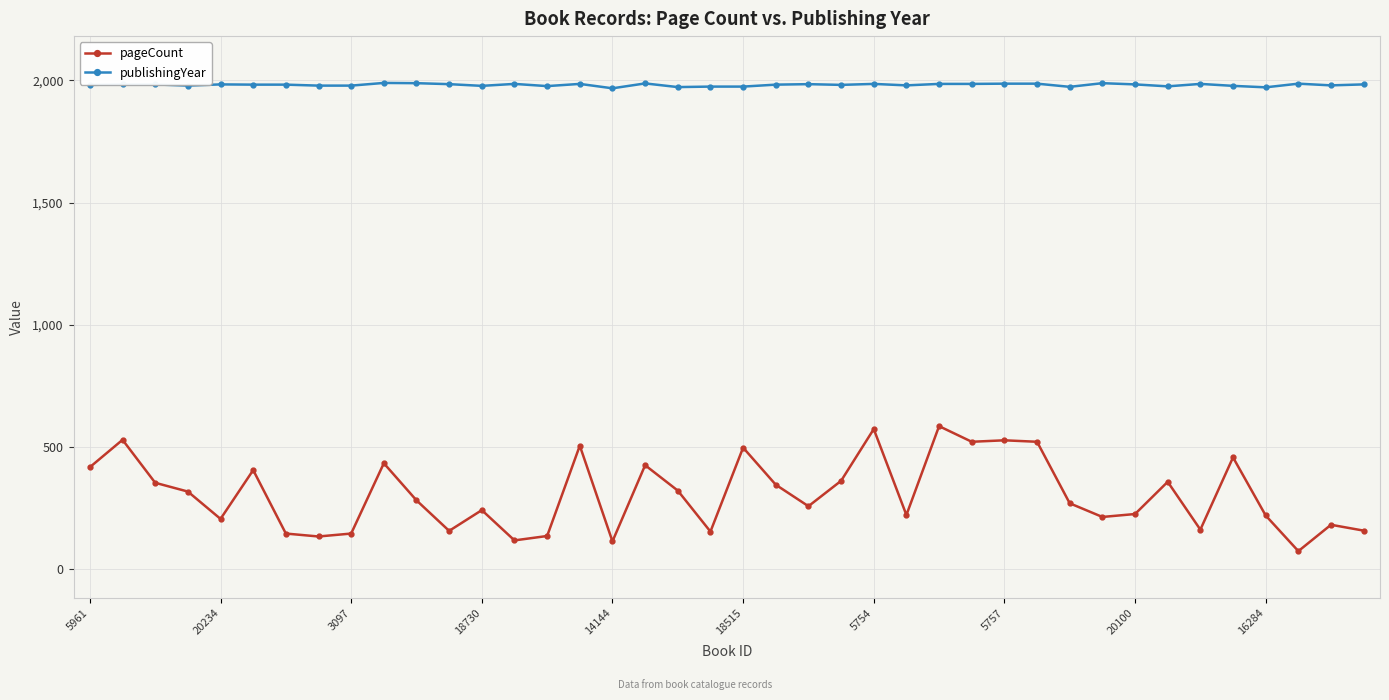

What is the difference between the maximum and minimum values in the pageCount series?

512